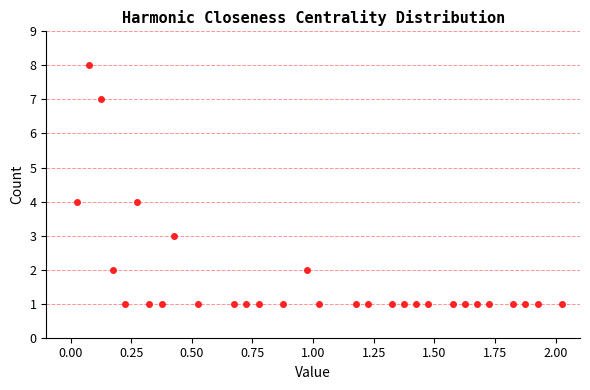

What is the range of Y values (max minus min)?

7